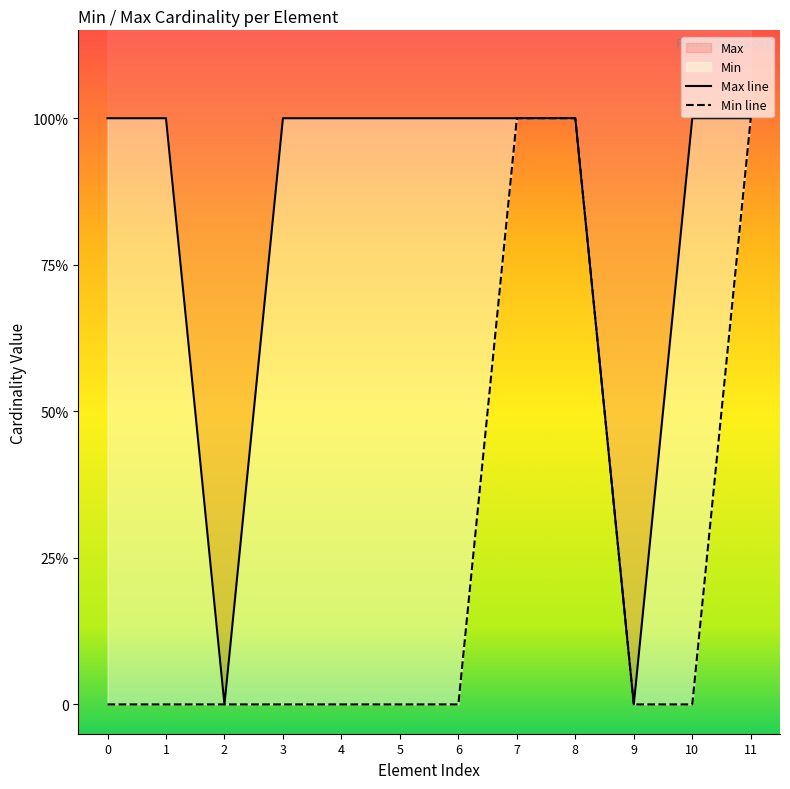

True or false: Max line and Min line intersect in this chart.

False